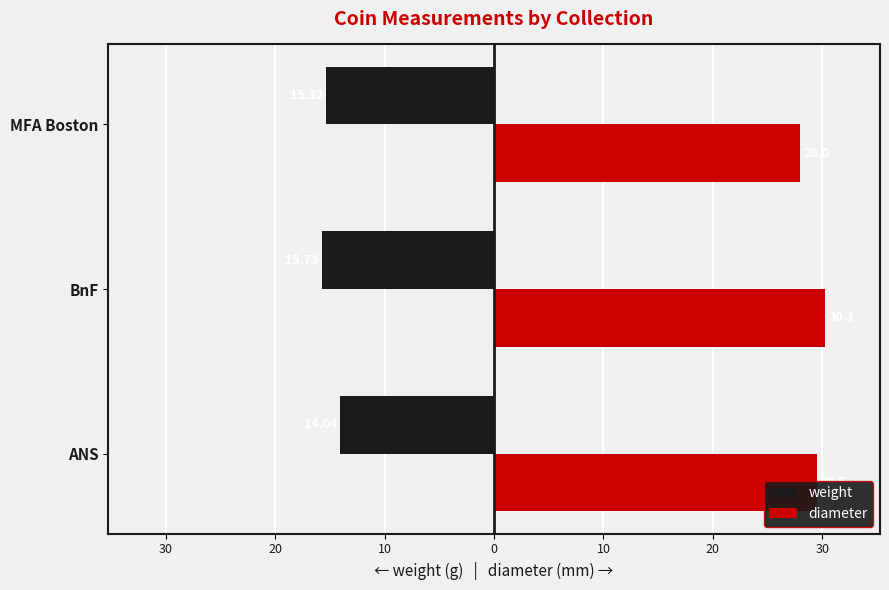

What is the average value of the weight series?

-15.0